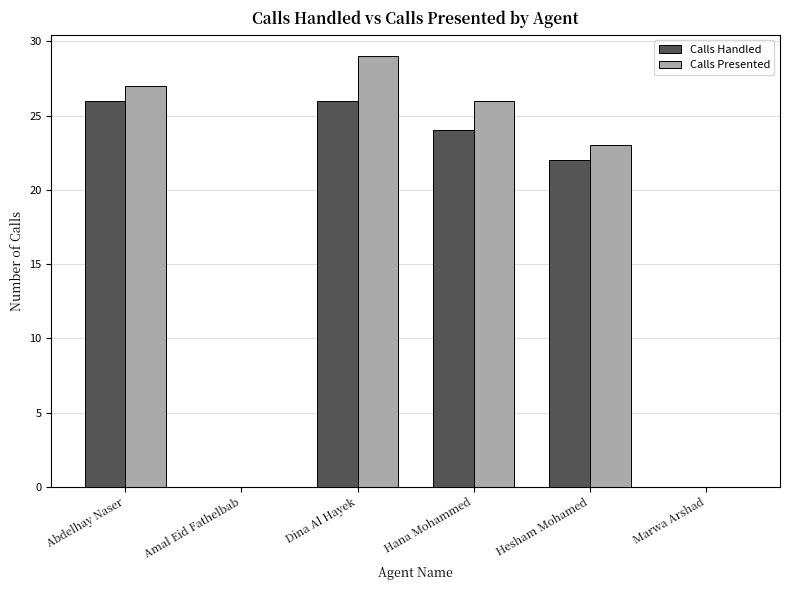

What is the sum of all Calls Handled values?

98